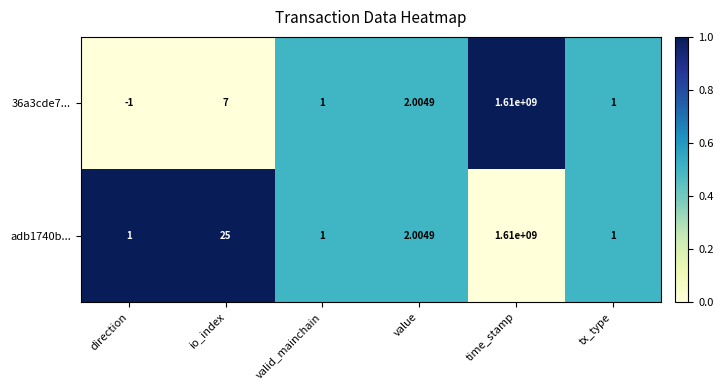

Which category has the highest value across all series?

time_stamp